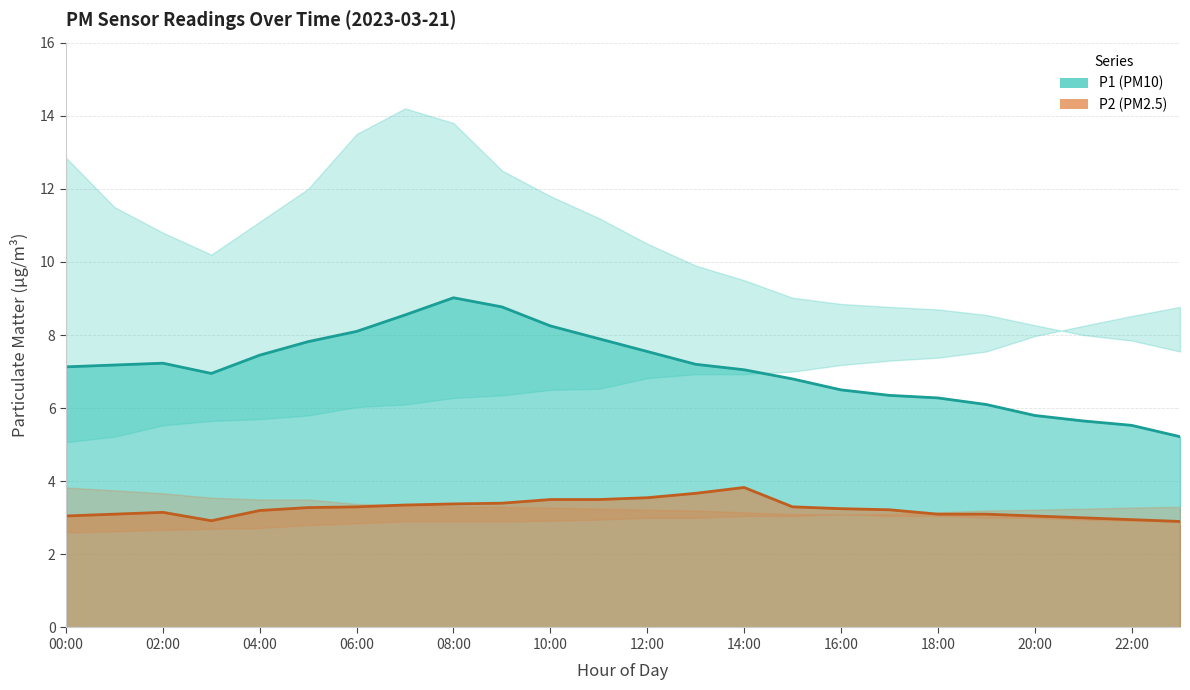

Rank the series by their maximum value, from highest to lowest.

P1 (PM10), P2 (PM2.5)